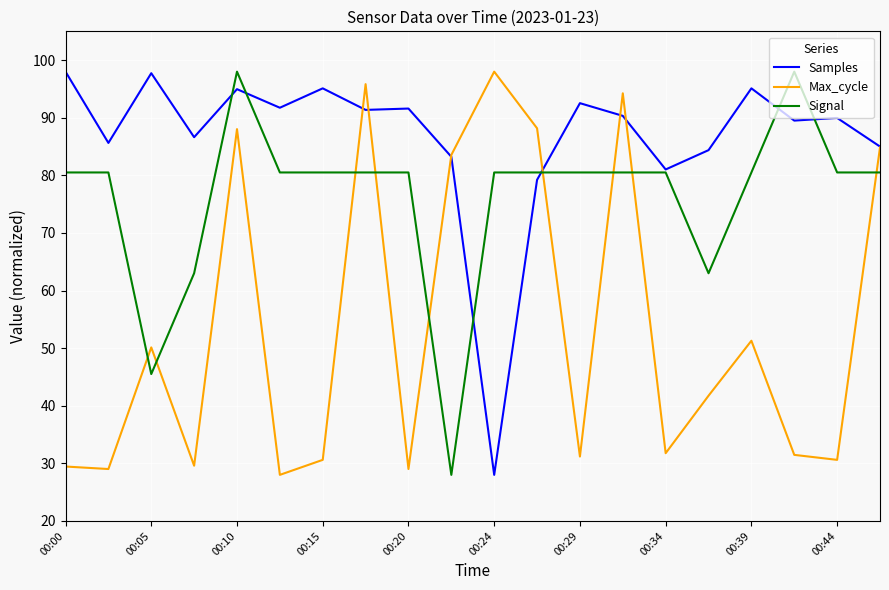

Does the chart have visible grid lines?

Yes